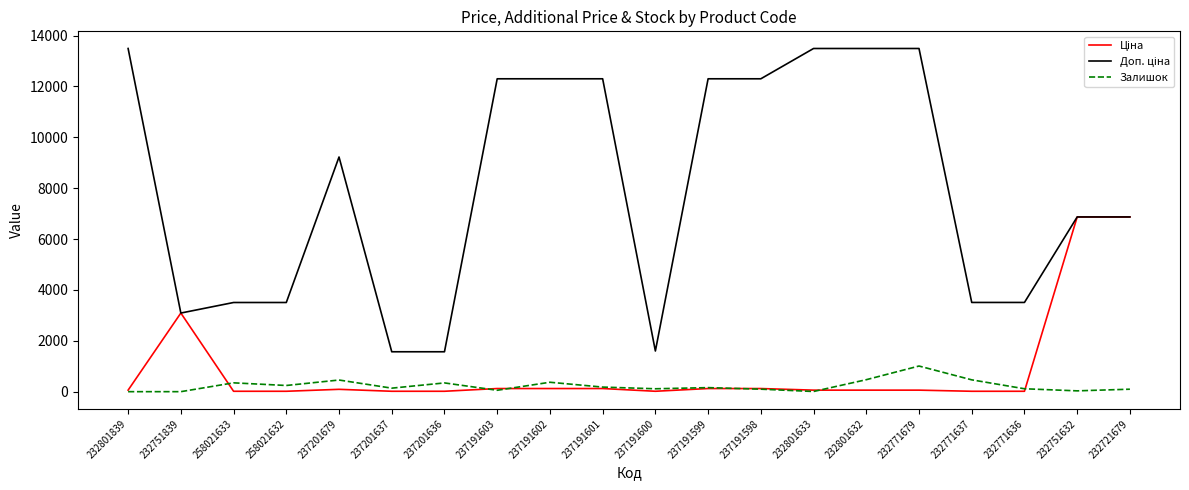

Is it true that Залишок equals 1713.5 at 232771679?

False